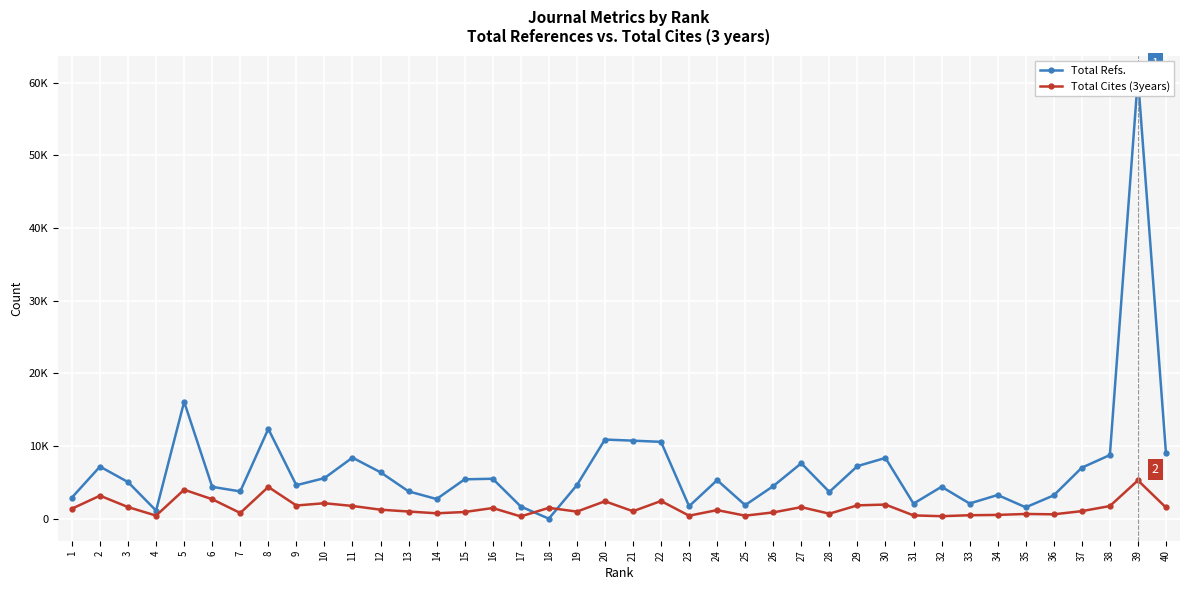

What is the total value across all series at 30?

10296